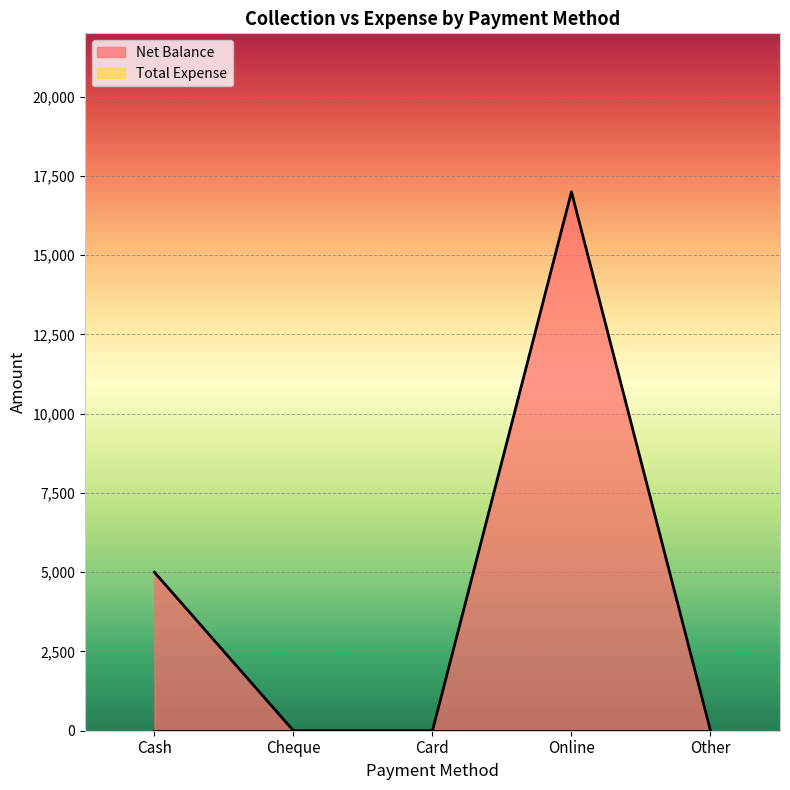

Between Cheque and Online, which is larger?

Online